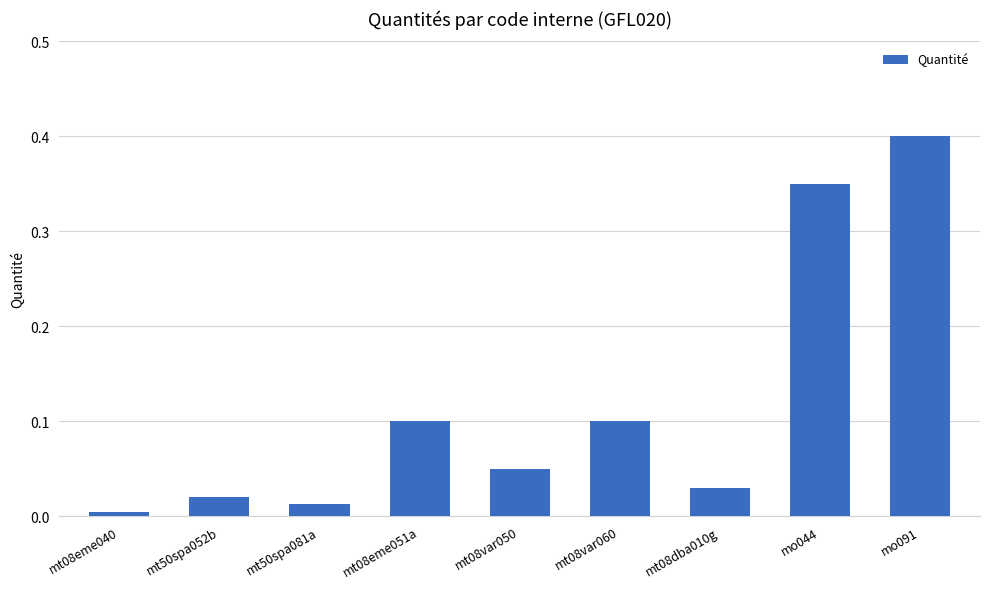

What is the greatest value displayed?

0.4